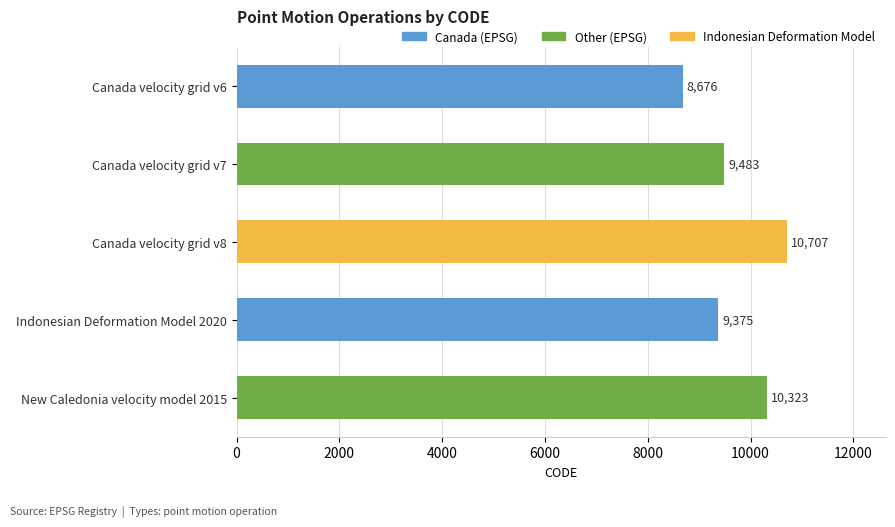

Reading top to bottom, list all the values displayed in this chart.

Canada velocity grid v6=8676	Canada velocity grid v7=9483	Canada velocity grid v8=10707	Indonesian Deformation Model 2020=9375	New Caledonia velocity model 2015=10323